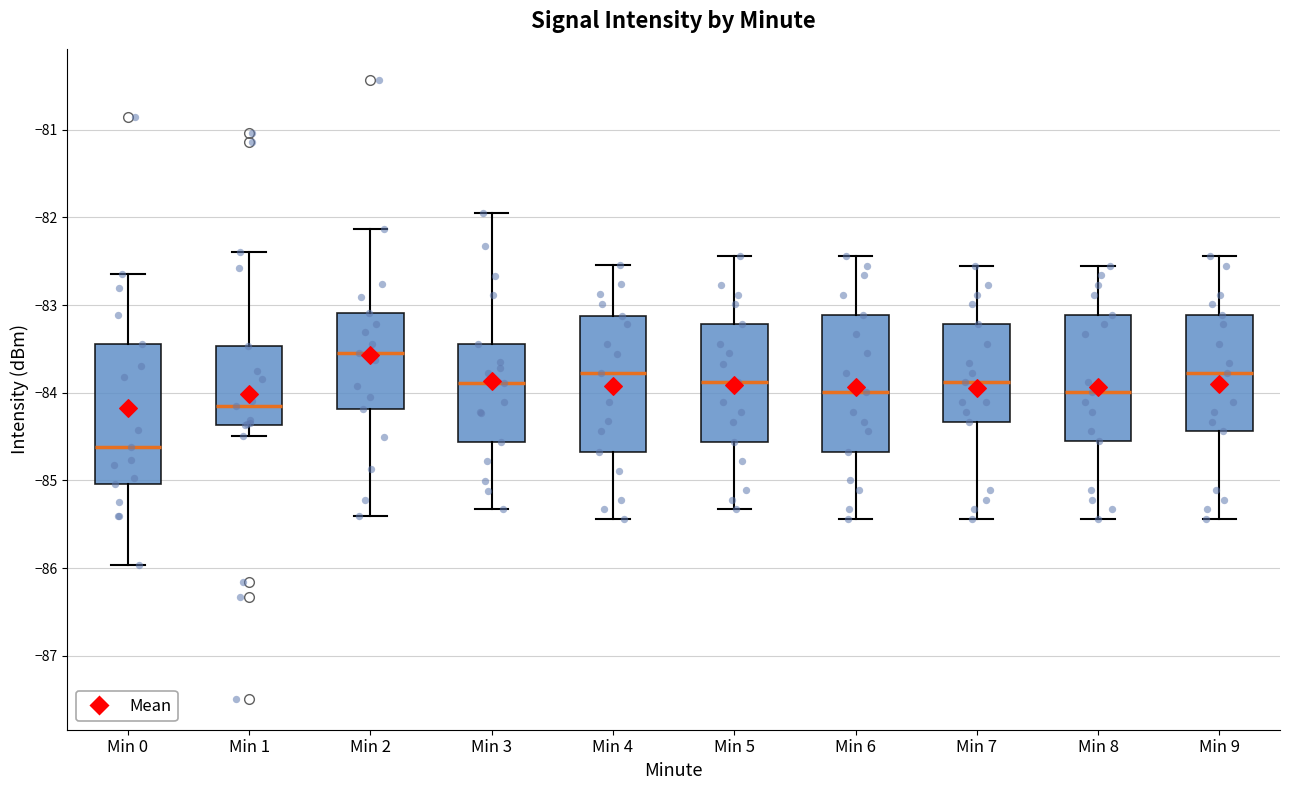

Reading left to right, transcribe this box plot: for each box, give where its median line is, the range the box spans, and where its two whiskers end, as read against the y-axis. The values are not printed on the chart, so give them approximately, as read against the axis.

Min 0: median -84.6, box -85.0 to -83.4, whiskers -86.0 to -82.6
Min 1: median -84.1, box -84.4 to -83.5, whiskers -84.5 to -82.4
Min 2: median -83.5, box -84.2 to -83.1, whiskers -85.4 to -82.1
Min 3: median -83.9, box -84.6 to -83.4, whiskers -85.3 to -81.9
Min 4: median -83.8, box -84.7 to -83.1, whiskers -85.4 to -82.5
Min 5: median -83.9, box -84.6 to -83.2, whiskers -85.3 to -82.4
Min 6: median -84.0, box -84.7 to -83.1, whiskers -85.4 to -82.4
Min 7: median -83.9, box -84.3 to -83.2, whiskers -85.4 to -82.5
Min 8: median -84.0, box -84.5 to -83.1, whiskers -85.4 to -82.5
Min 9: median -83.8, box -84.4 to -83.1, whiskers -85.4 to -82.4